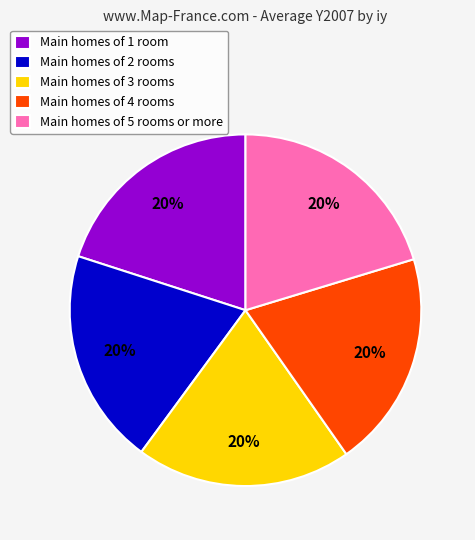

Is the sum of Main homes of 3 rooms and Main homes of 1 room greater than half?

No